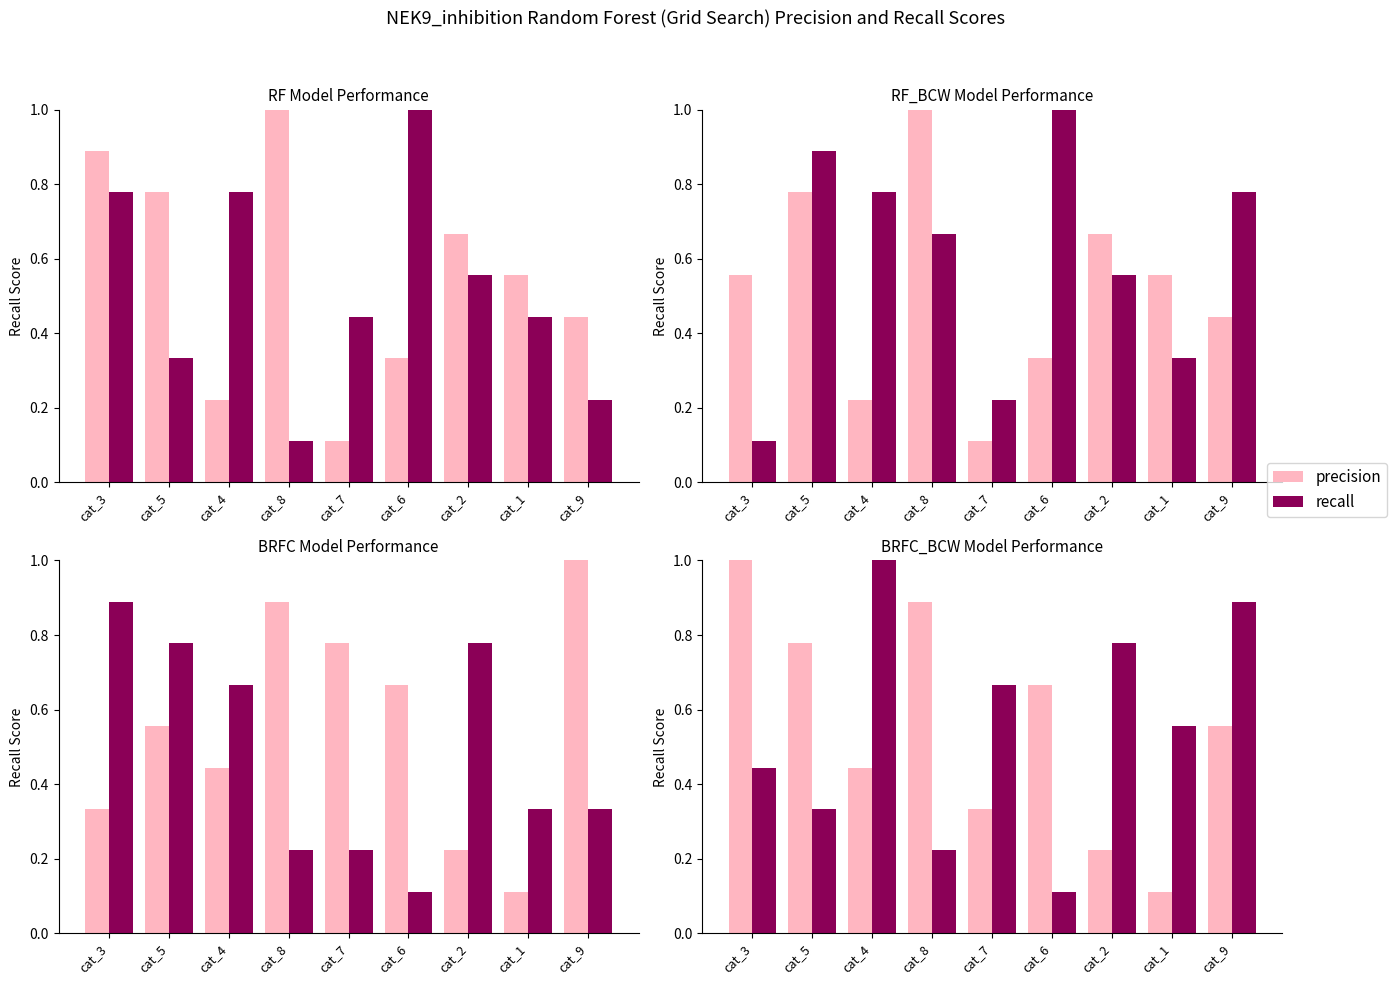

True or false: recall has a value of 1.1 at cat_7.

False